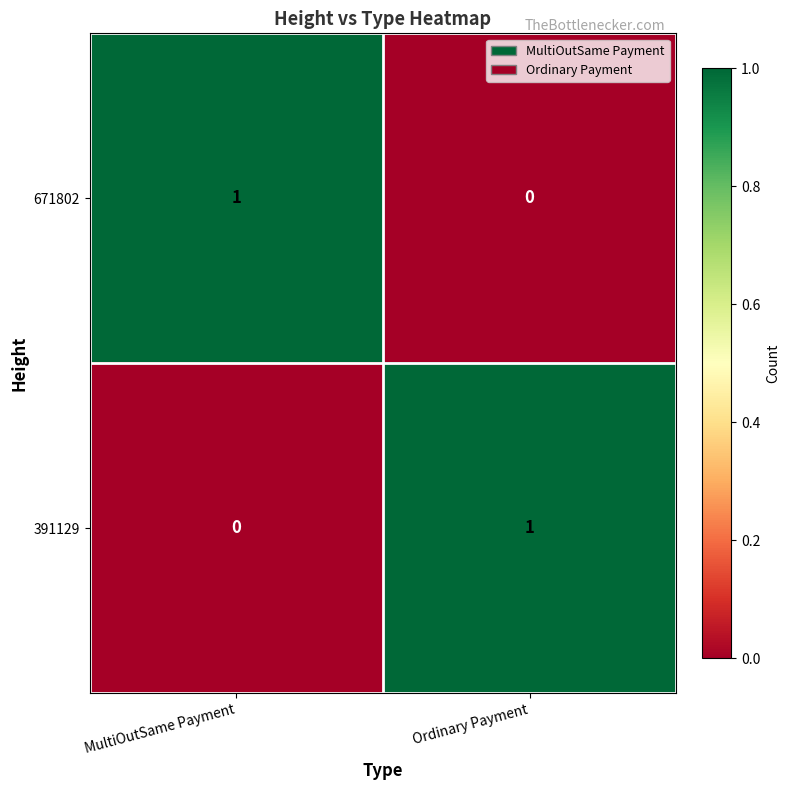

Reading right to left, what are all the values shown in this chart?

671802: Ordinary Payment=0	MultiOutSame Payment=1
391129: Ordinary Payment=1	MultiOutSame Payment=0